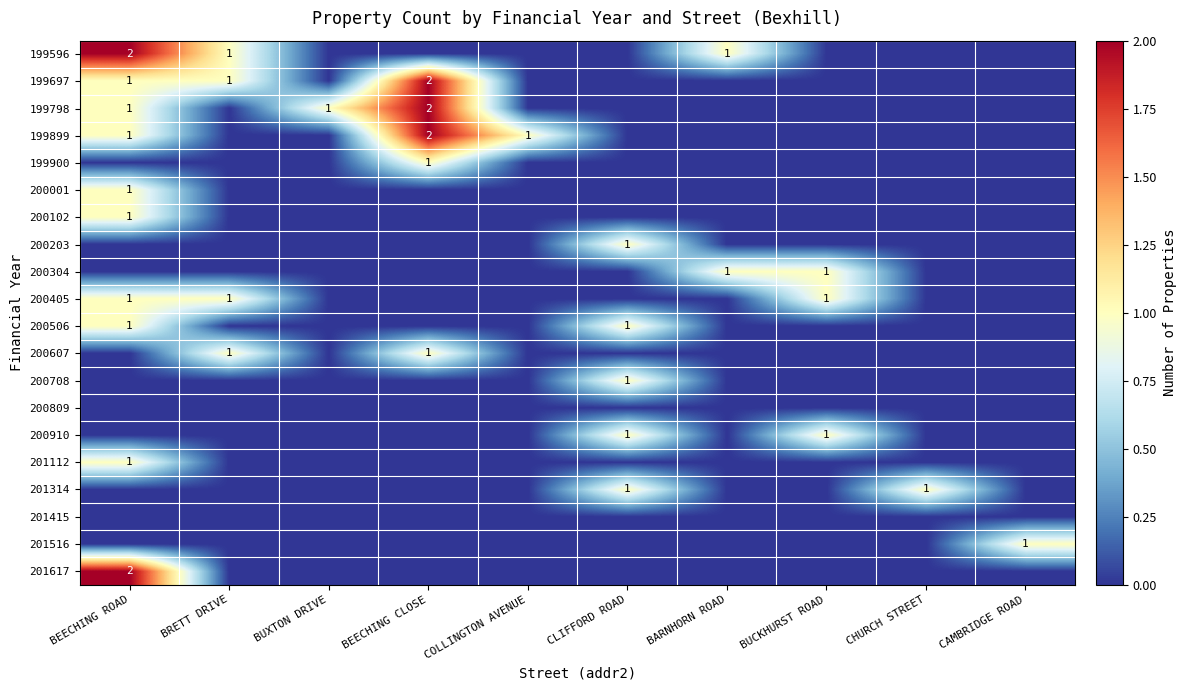

What is the spread (max minus min) of values at BUCKHURST ROAD?

1